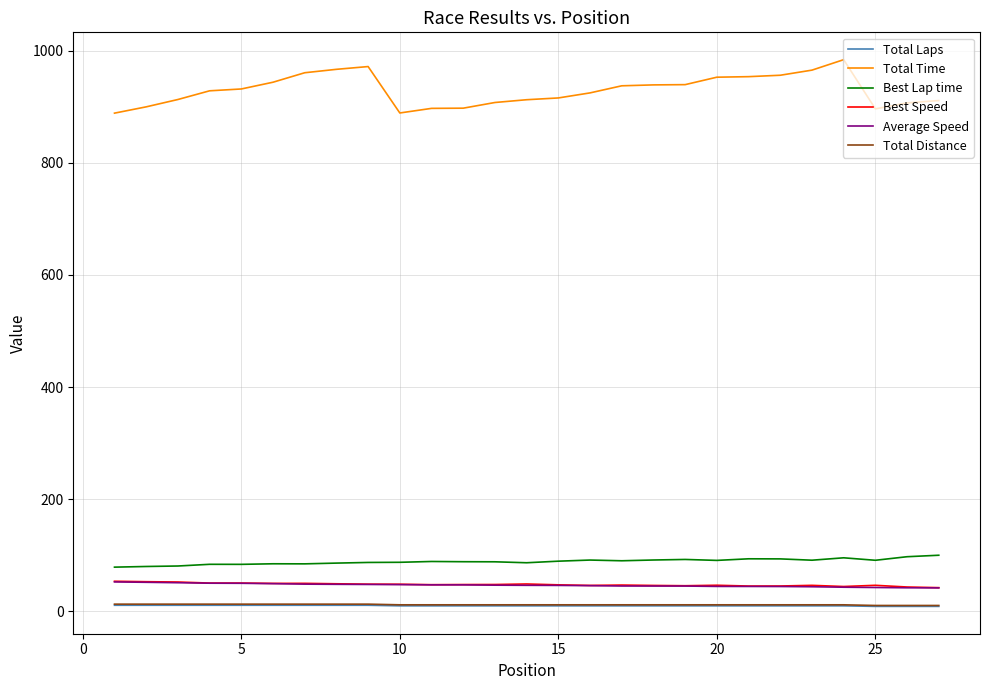

What are all the series names shown in the legend?

Total Laps, Total Time, Best Lap time, Best Speed, Average Speed, Total Distance